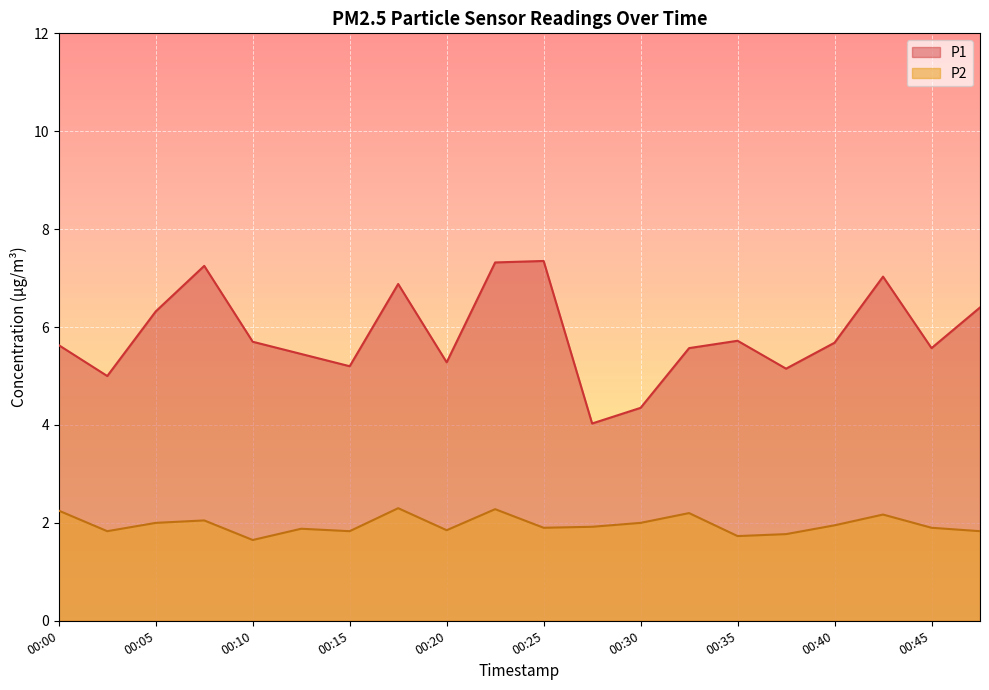

What is the difference between the second highest and minimum values in the P1 series?

3.3